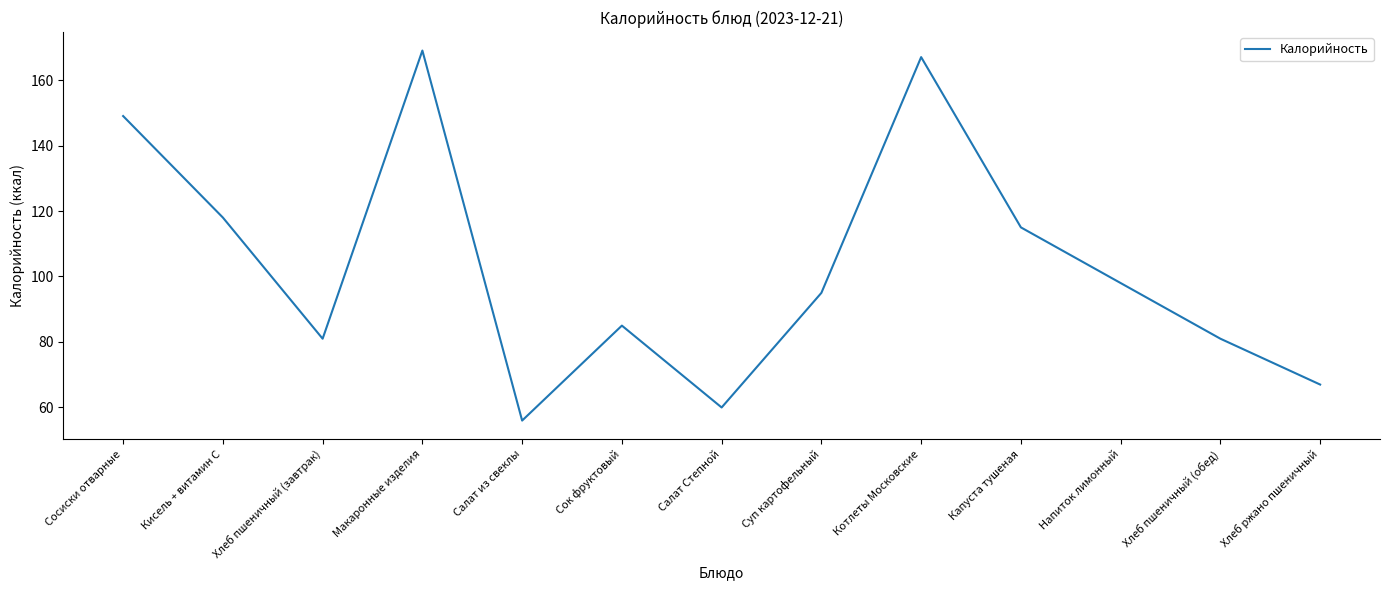

How many interior local valleys (lower than both neighbors) does the data have?

3